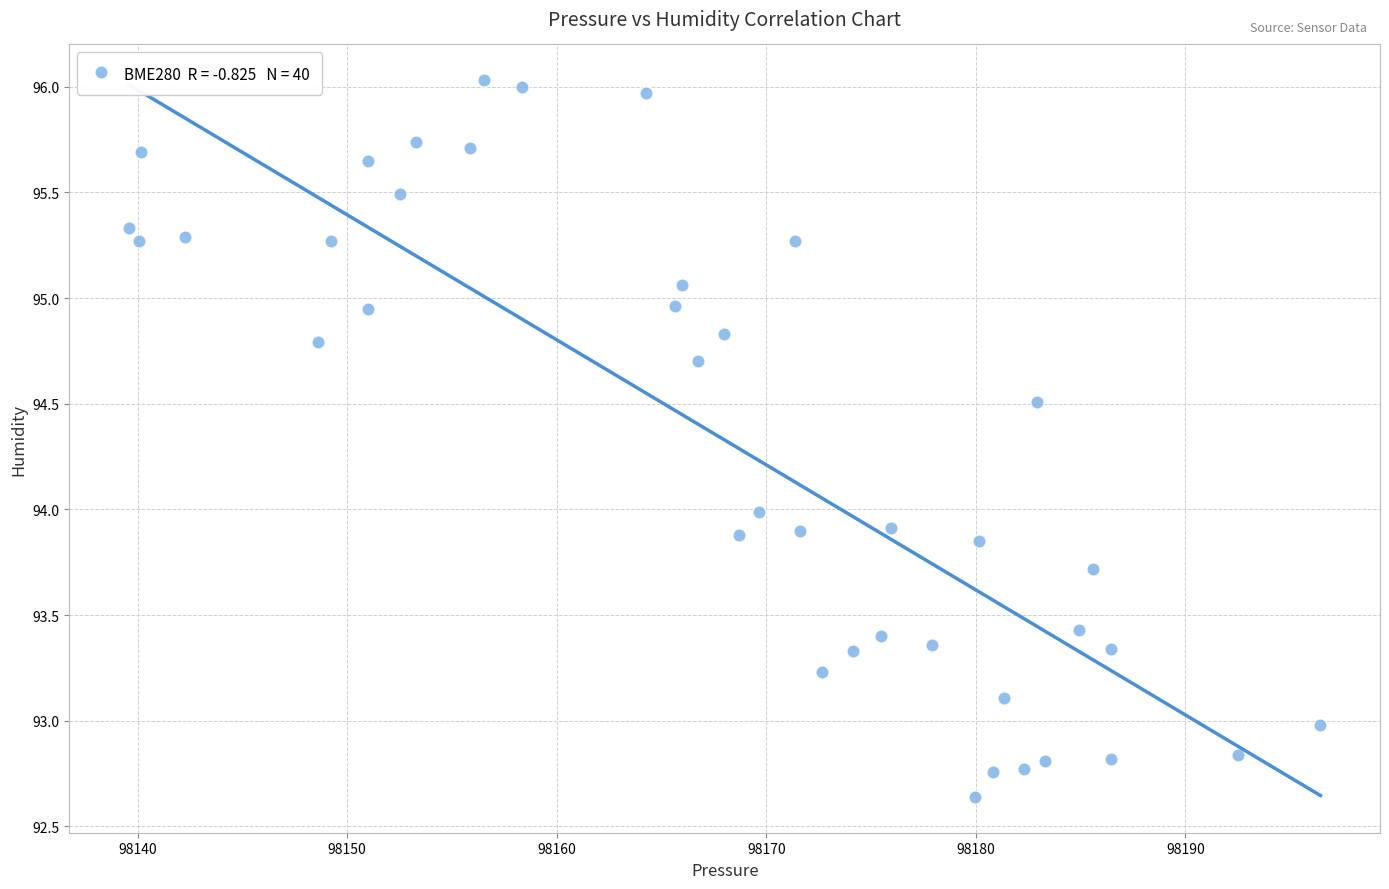

What is the range of X values (max minus min)?

56.9